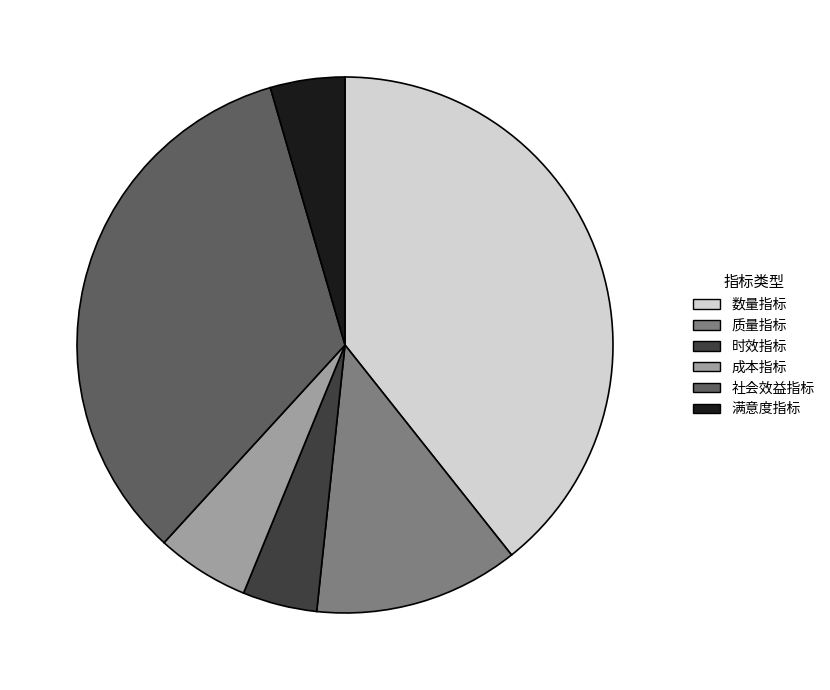

Is there any slice that represents more than half of the pie?

No